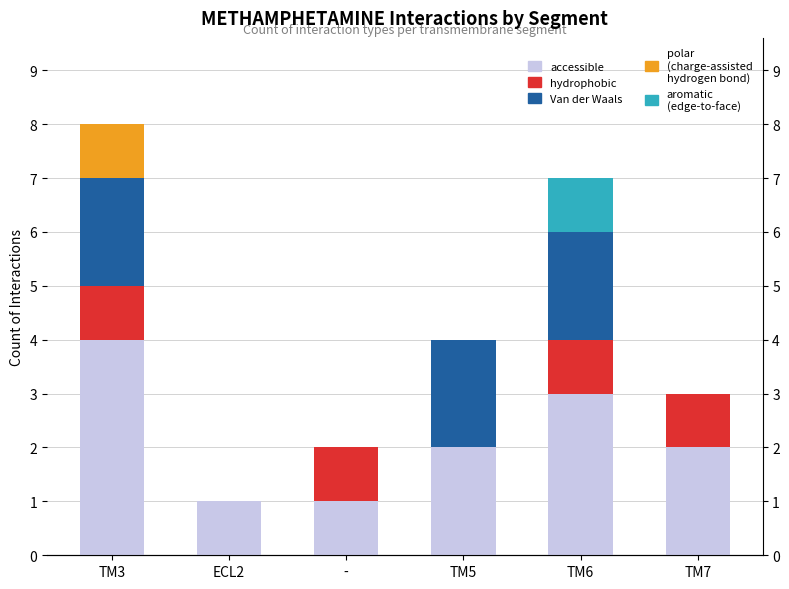

Is it true that aromatic (edge-to-face) equals 2 at TM6?

False